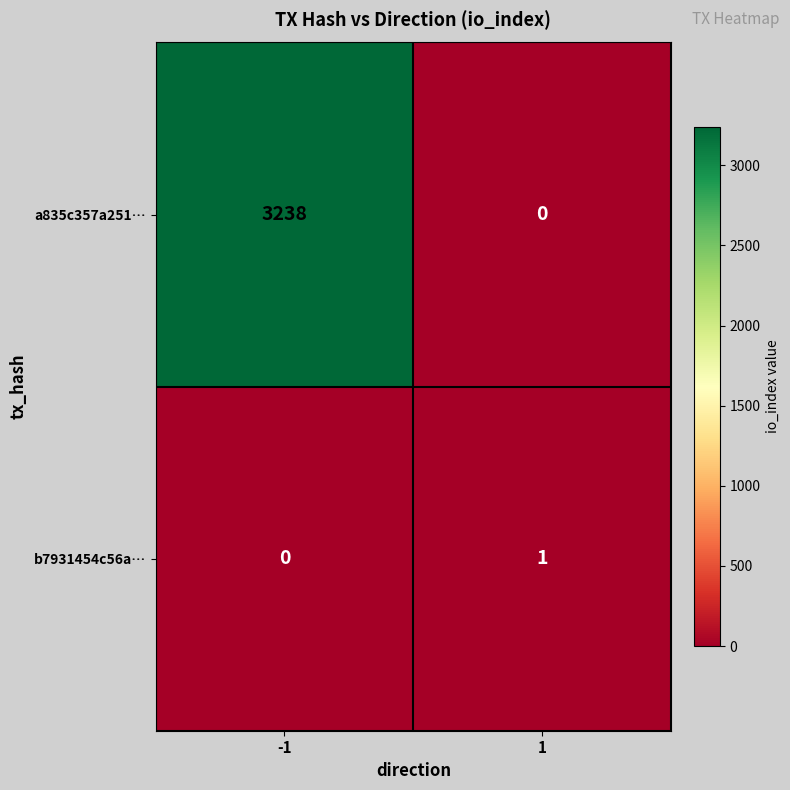

Reading left to right, transcribe all the data shown in this chart.

a835c357a251…: -1=3238	1=0
b7931454c56a…: -1=0	1=1